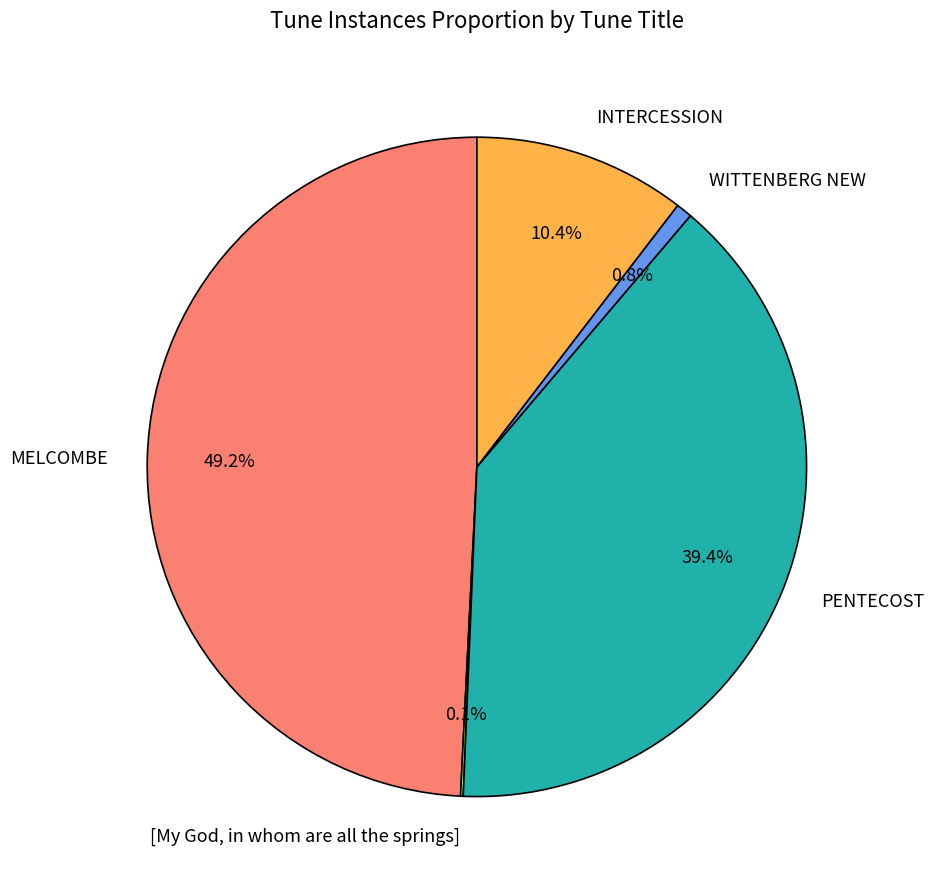

Is it true that WITTENBERG NEW is 1% of the pie?

True